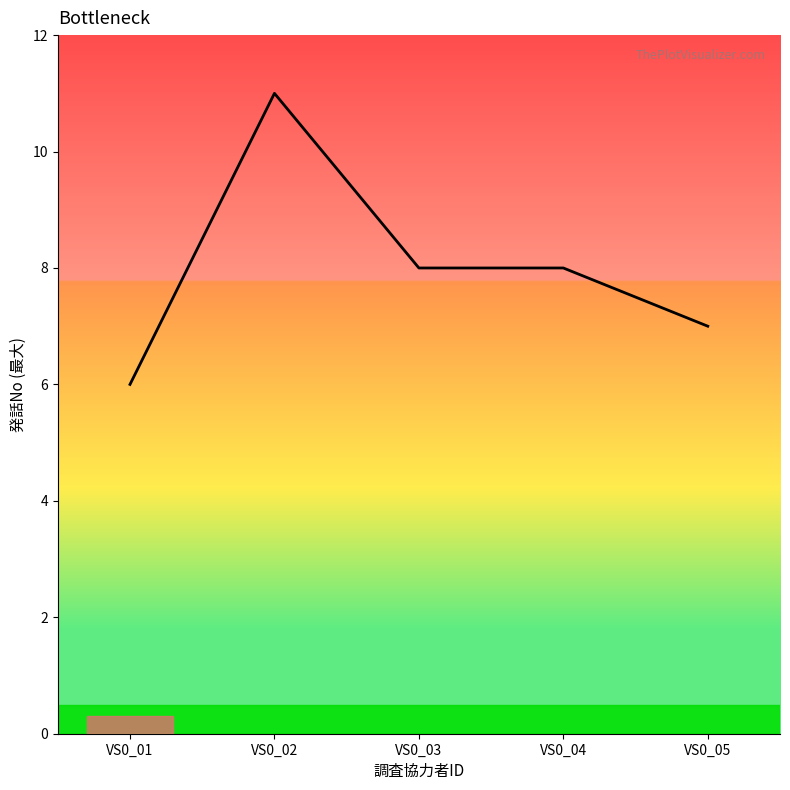

What is the change in value from VS0_03 to VS0_05?

-1